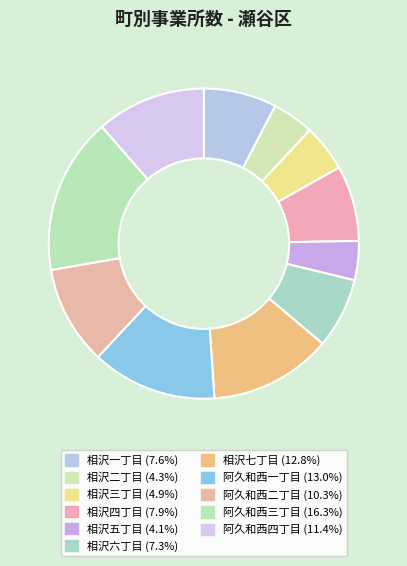

To the nearest percent, what is the average slice percentage?

9%